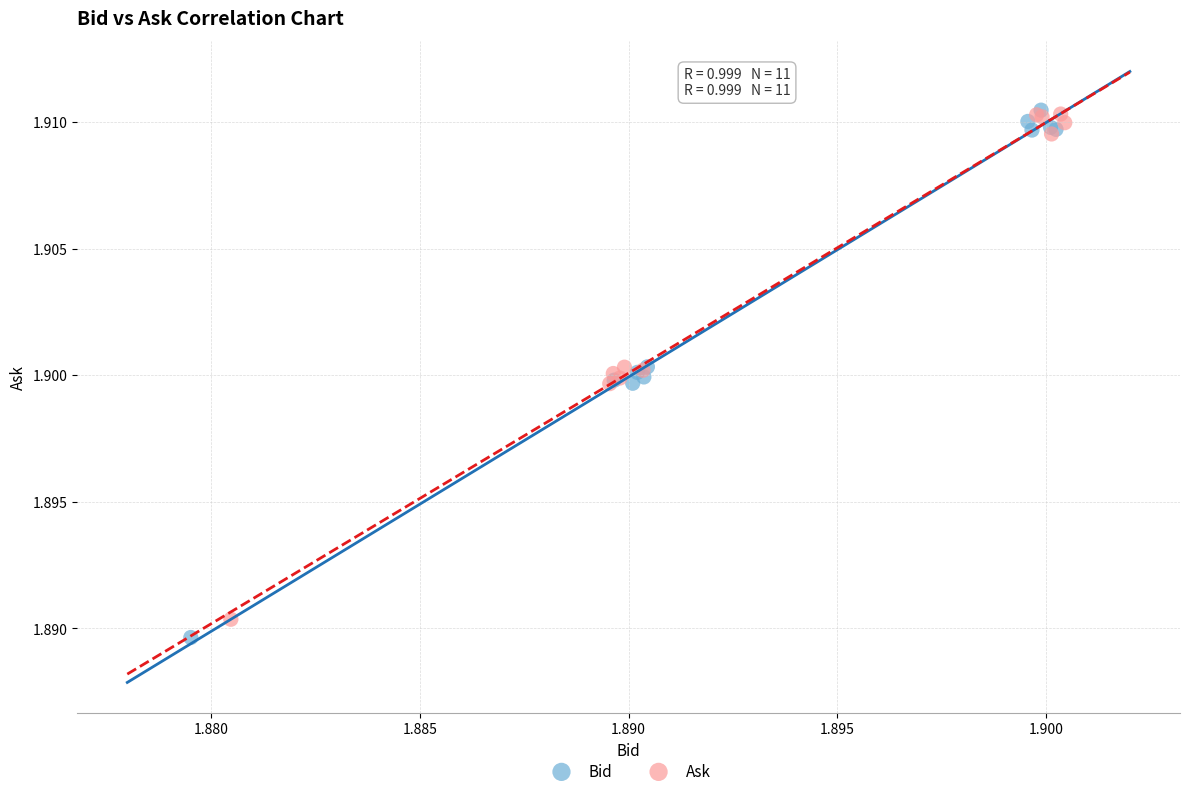

Which series reaches the minimum Y coordinate?

Bid